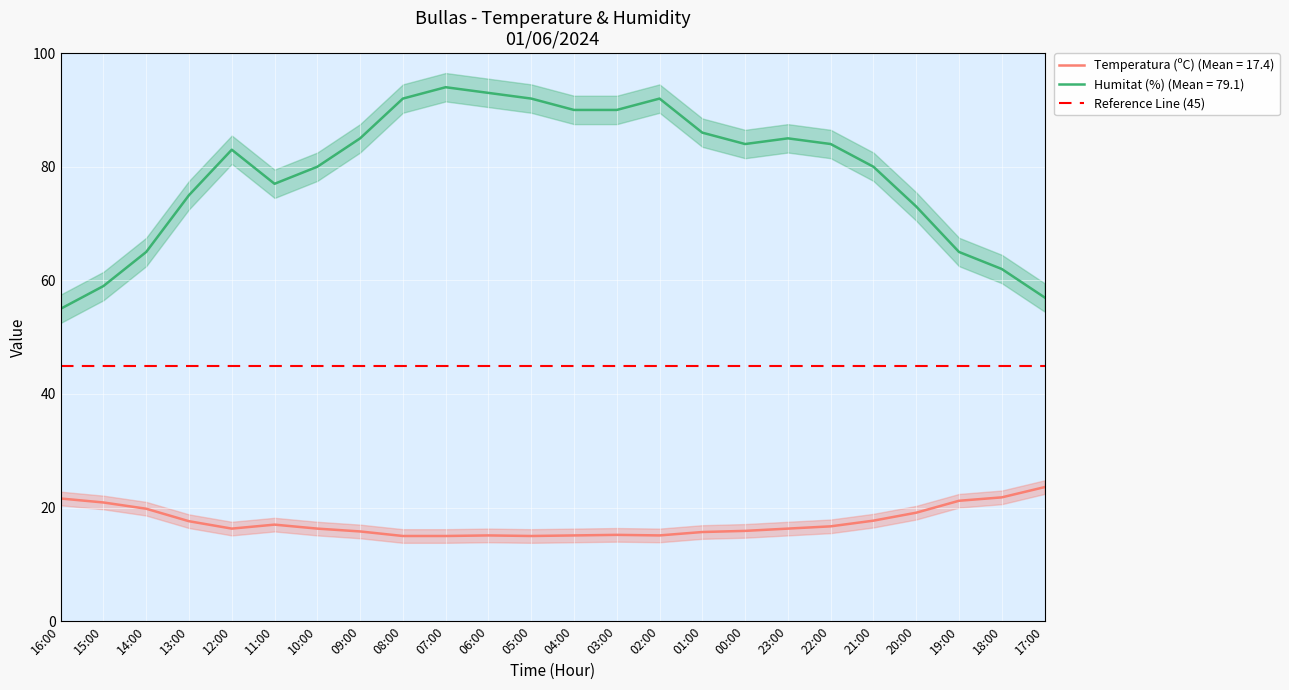

Which series has the largest range (max minus min)?

Humitat (%)